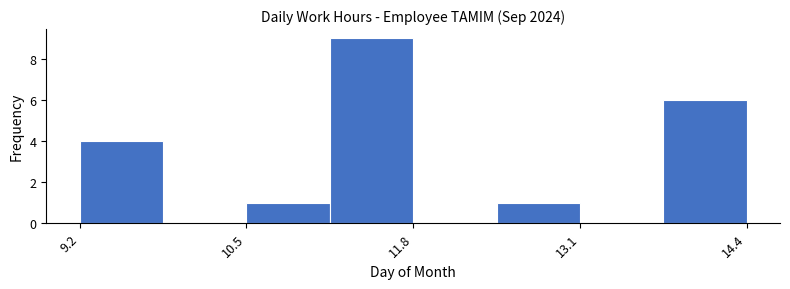

Around what value on the x-axis is the tallest bar? Give the approximate position of its centre, as read against the axis.

11.4